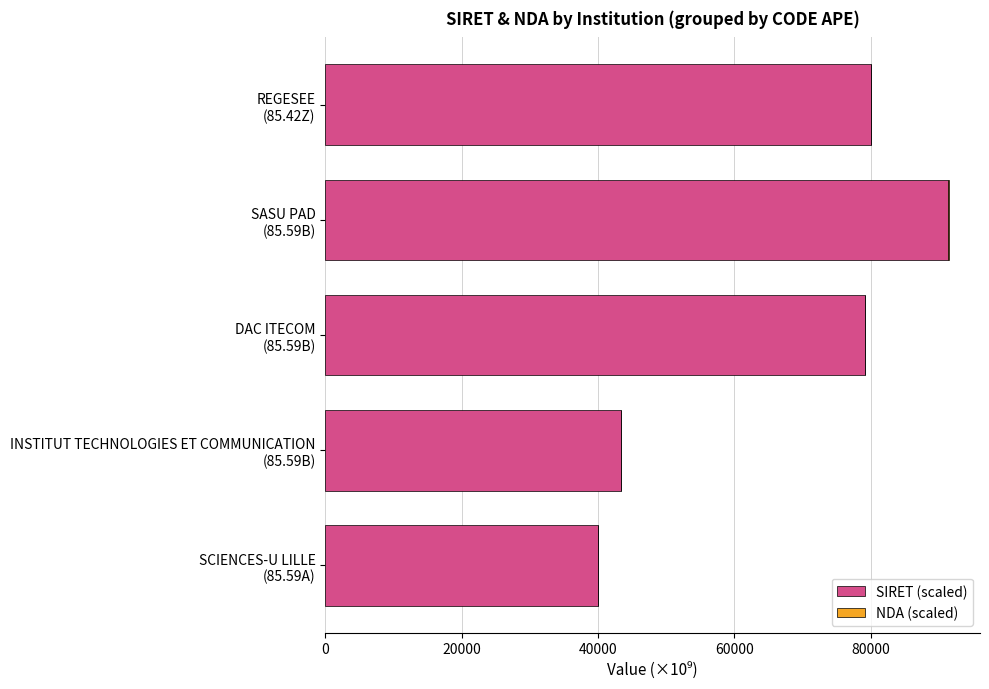

What is the sum of all SIRET (scaled) values?

333859.5